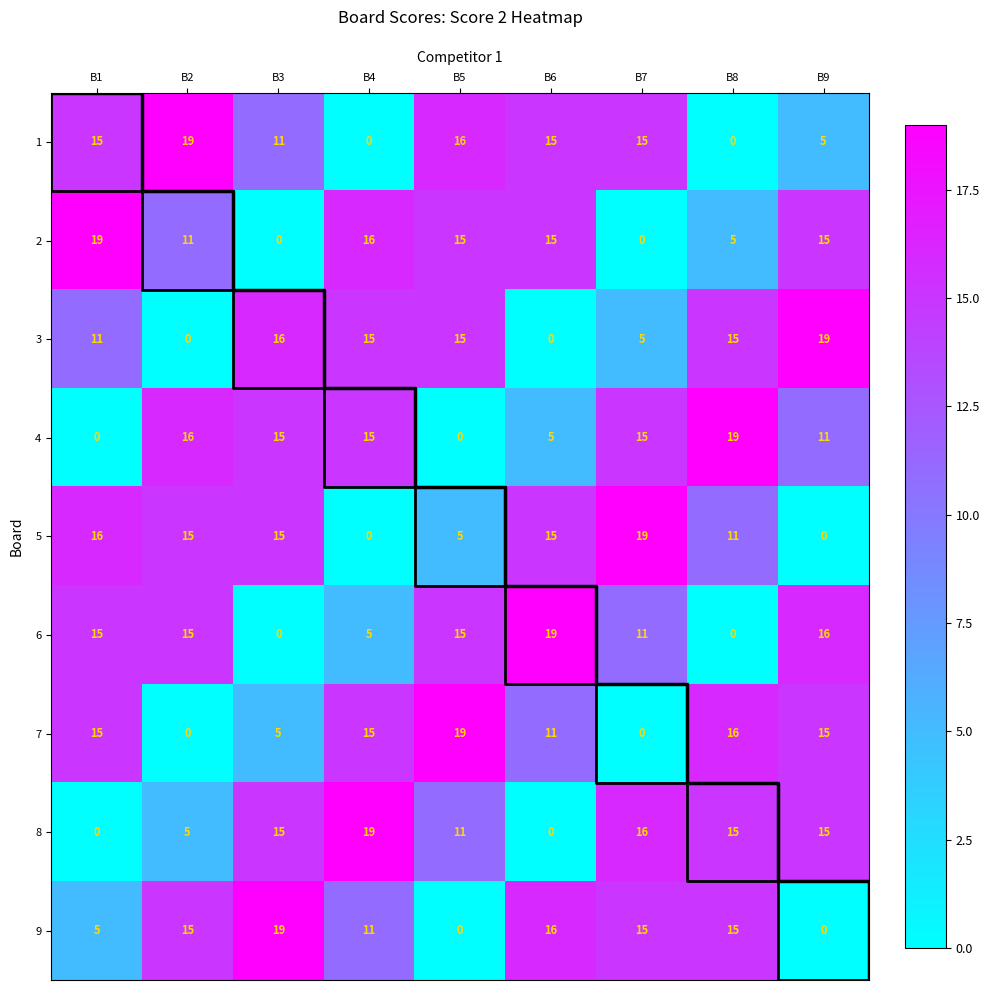

What is the difference between the second highest and second lowest values in the 5 series?

16